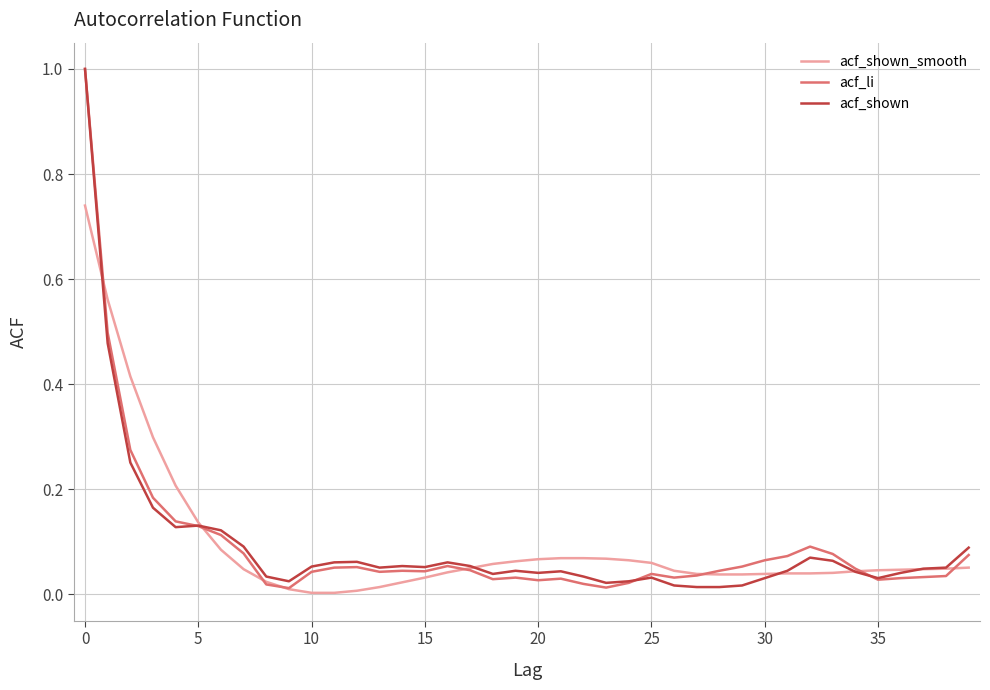

How many categories are shown in the chart?

40